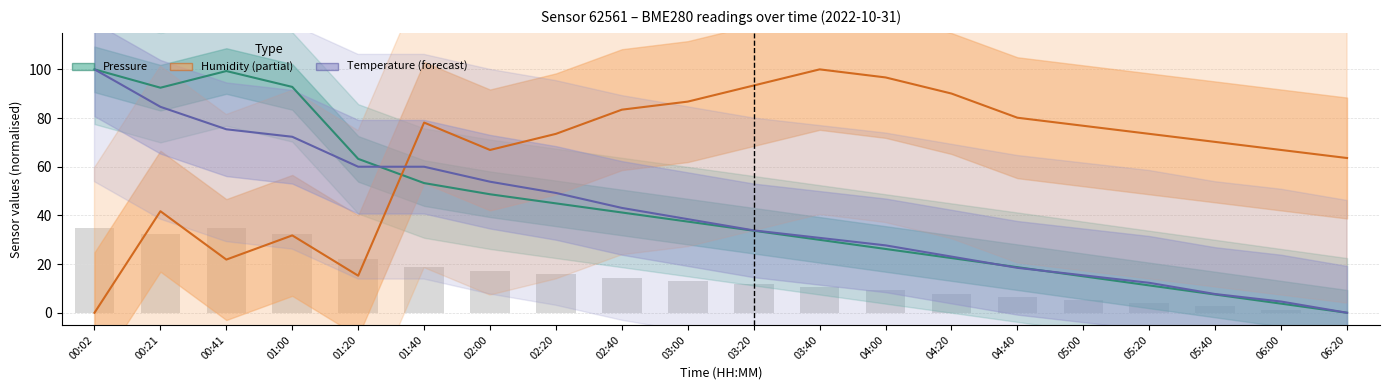

What position from the right is 00:21?

19